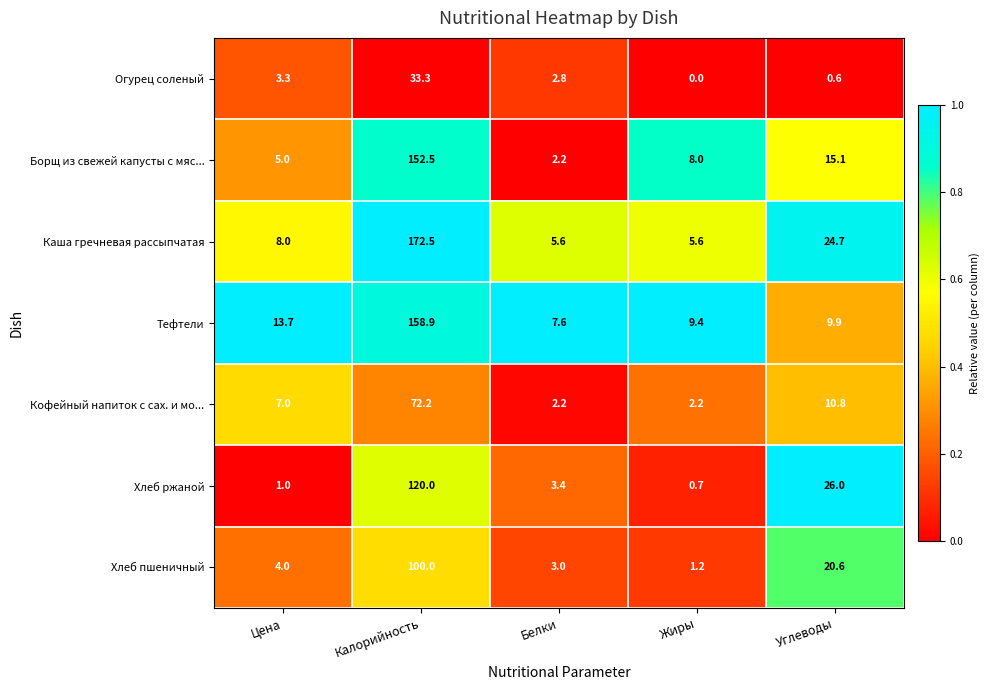

Is it true that Хлеб ржаной equals 3.4 at Белки?

True